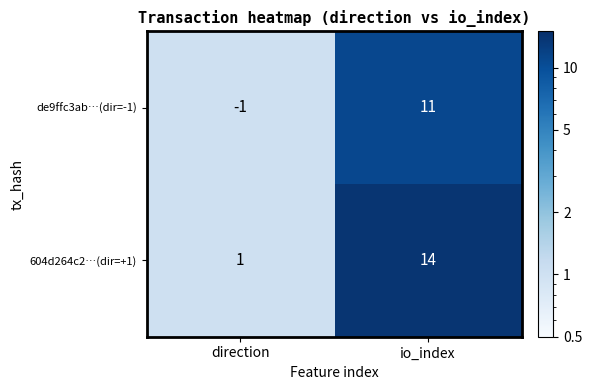

What is the average value of the de9ffc3ab…(dir=-1) series?

5